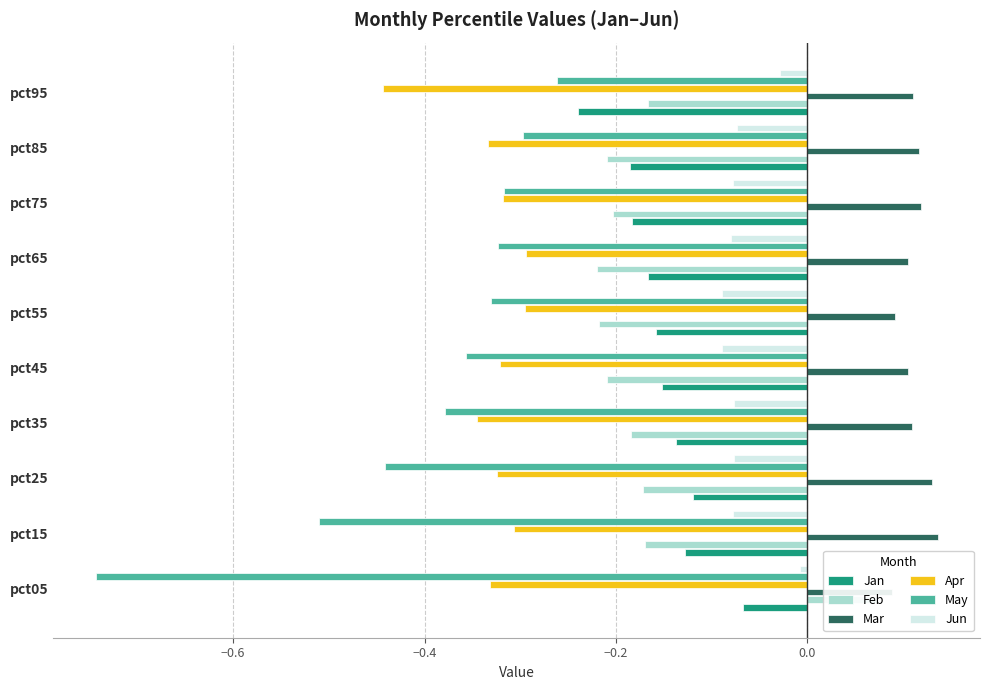

List the series in order of their peak value, lowest first.

Apr, May, Jan, Jun, Feb, Mar